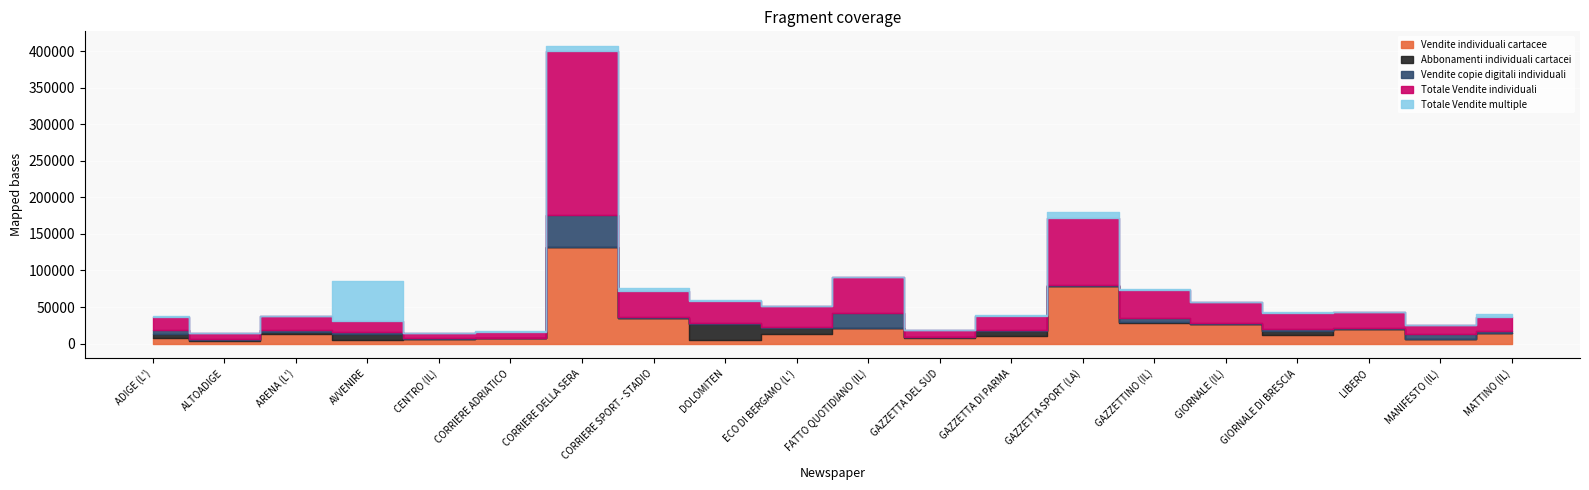

The Vendite individuali cartacee series shows 3078 at AVVENIRE. True or false?

False